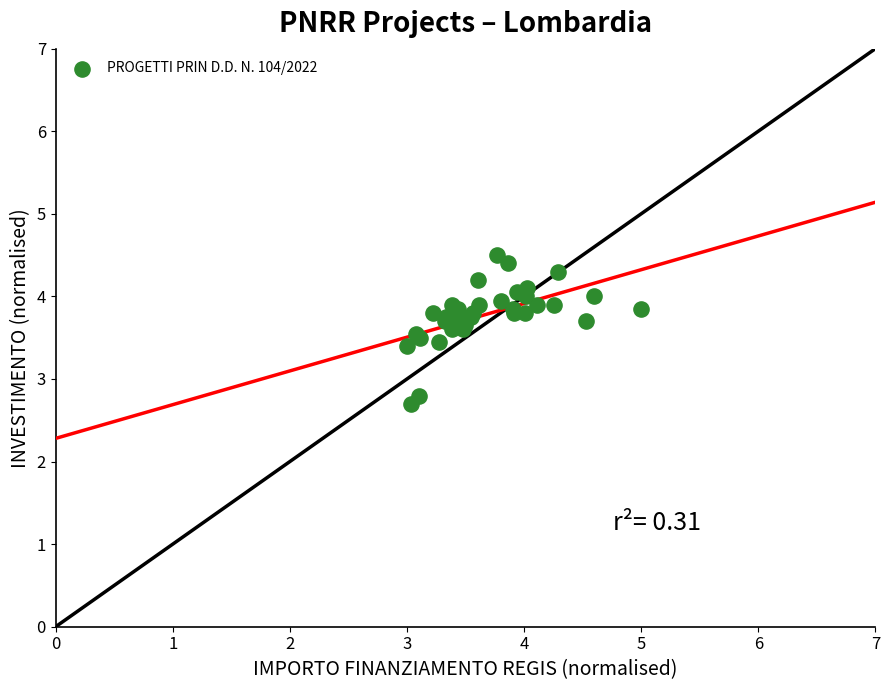

What Y value in the scatter plot is closest to 3?

2.8